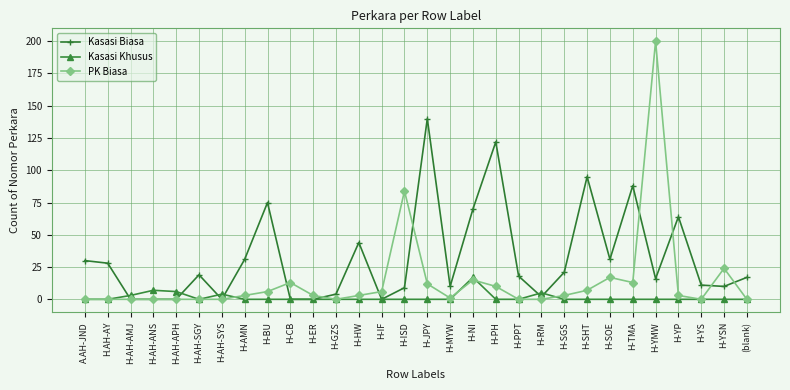

True or false: PK Biasa has more than 2 points higher than both neighbors.

True